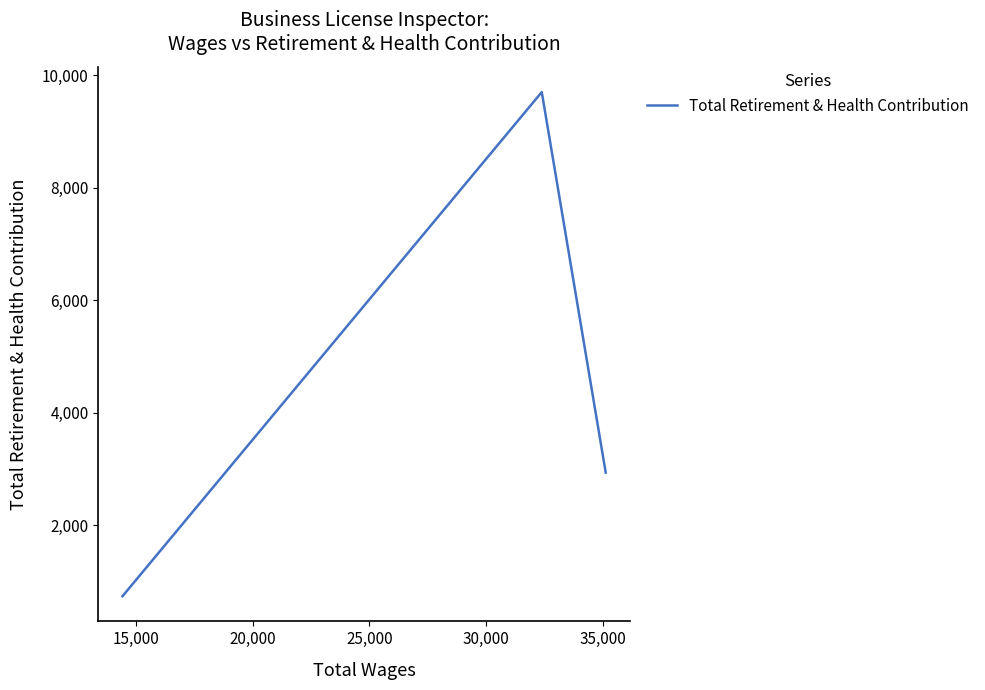

What is the sum of all values?

13387